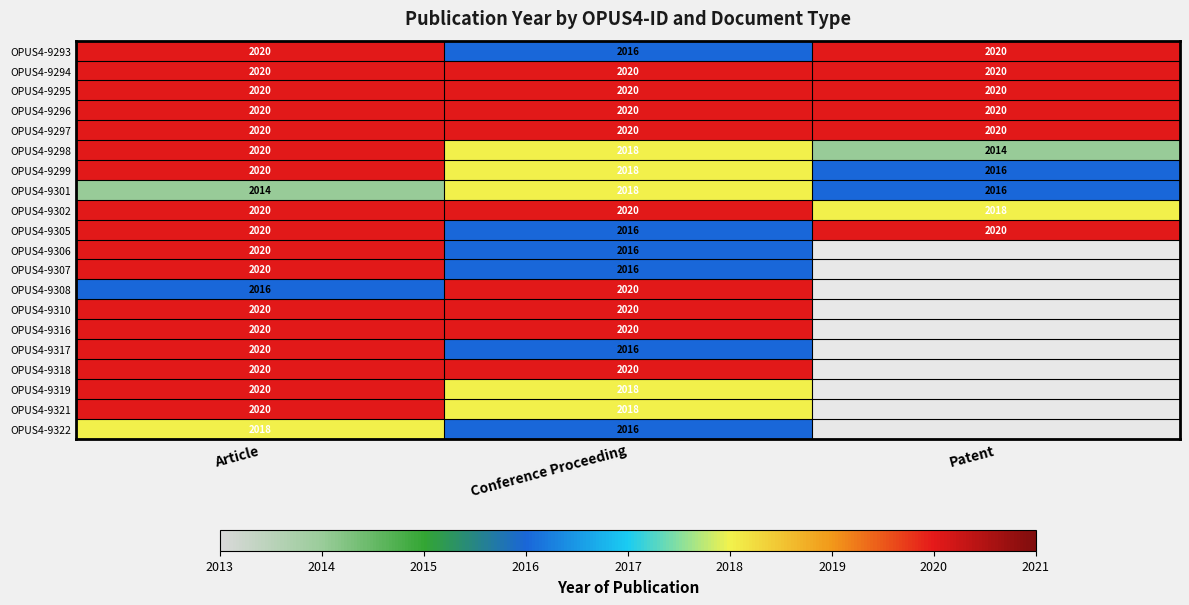

True or false: OPUS4-9318 has a value of 3610 at Article.

False